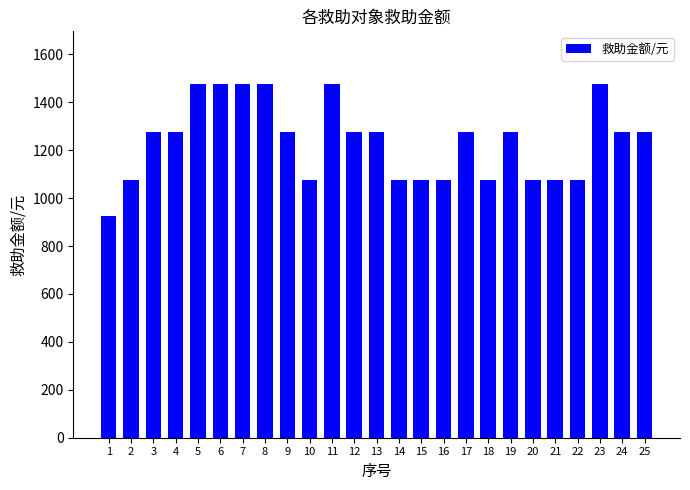

What is the maximum value shown in the chart?

1475